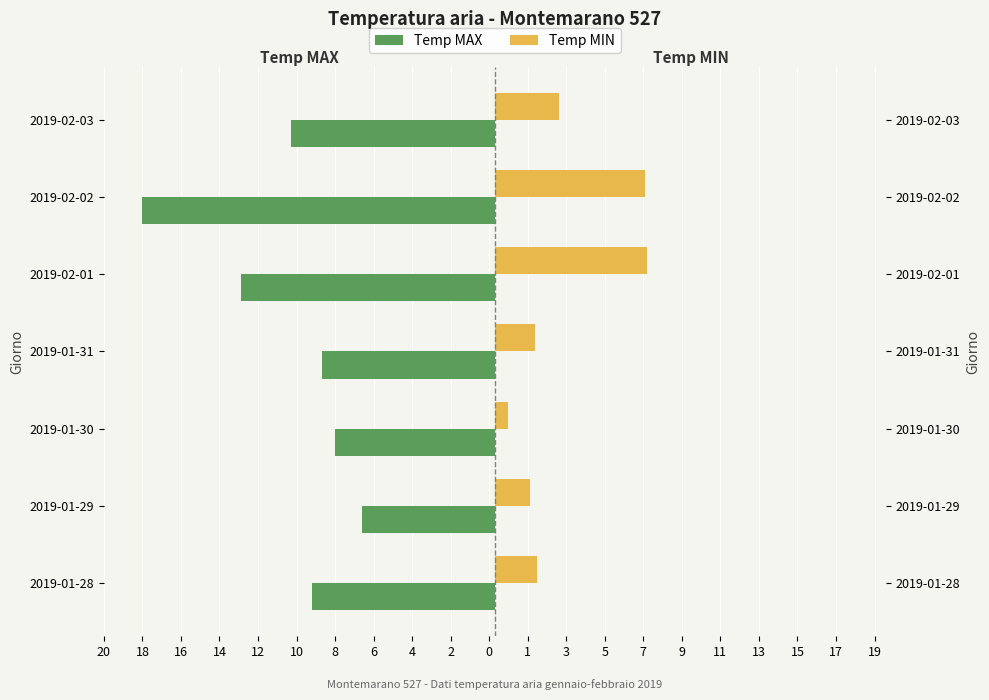

What are all the series names shown in the legend?

Temp MAX, Temp MIN